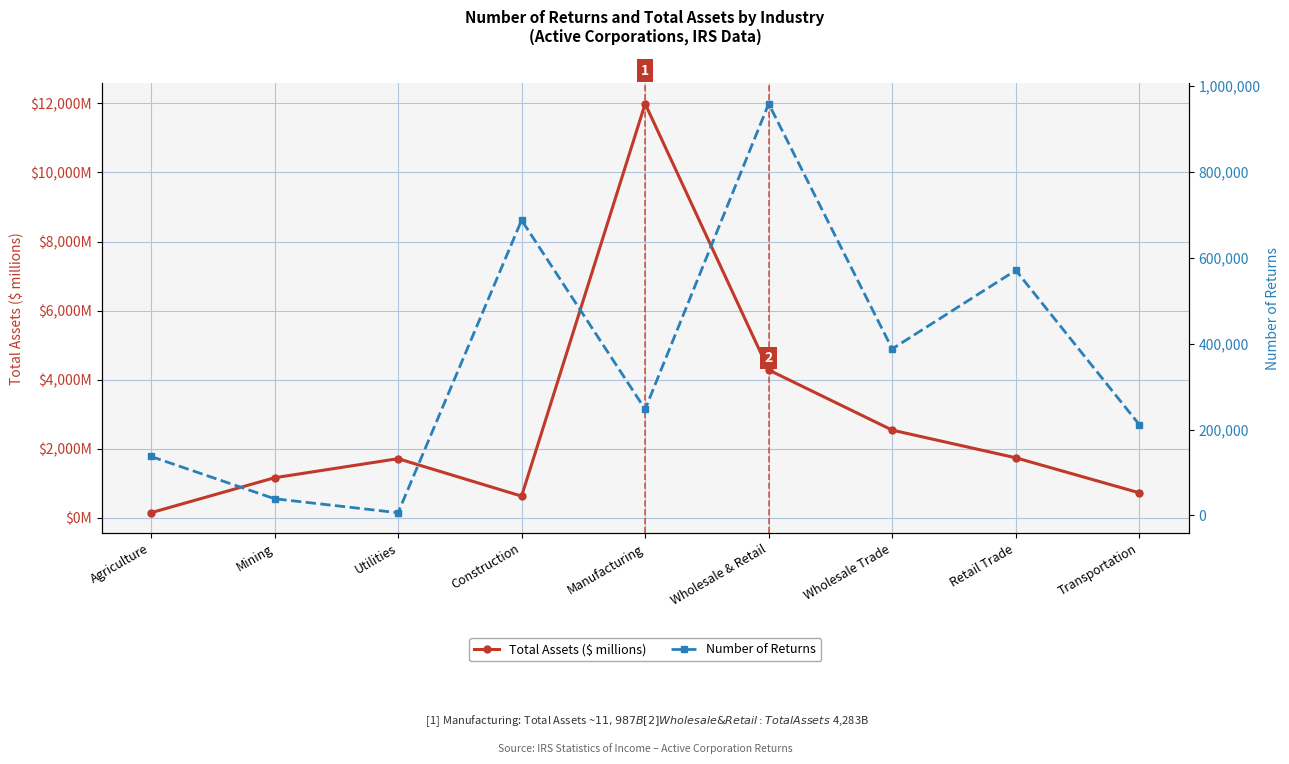

True or false: Total Assets ($ millions) and Number of Returns cross at least once.

False